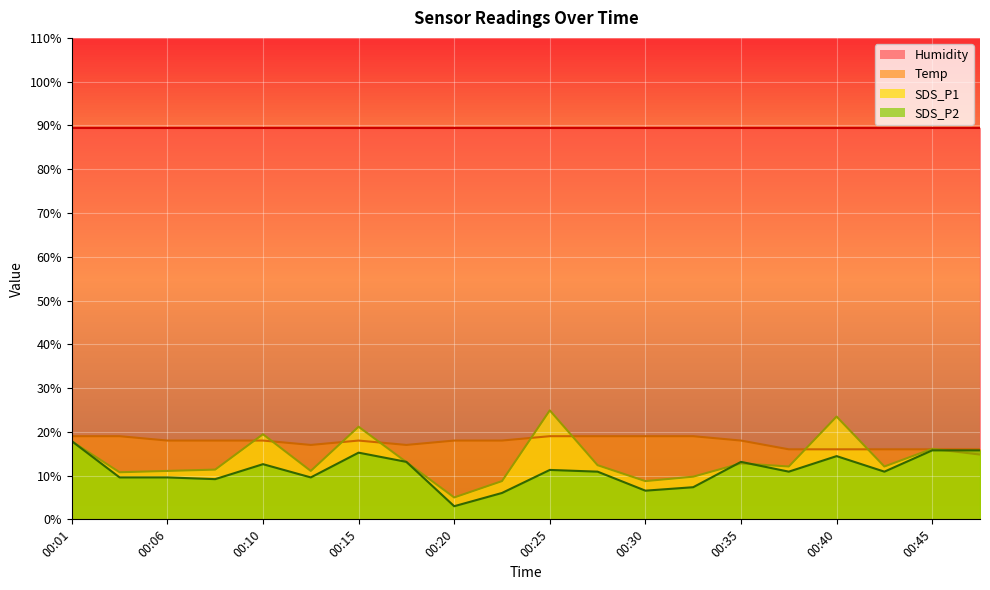

What is the greatest value displayed?

89.5